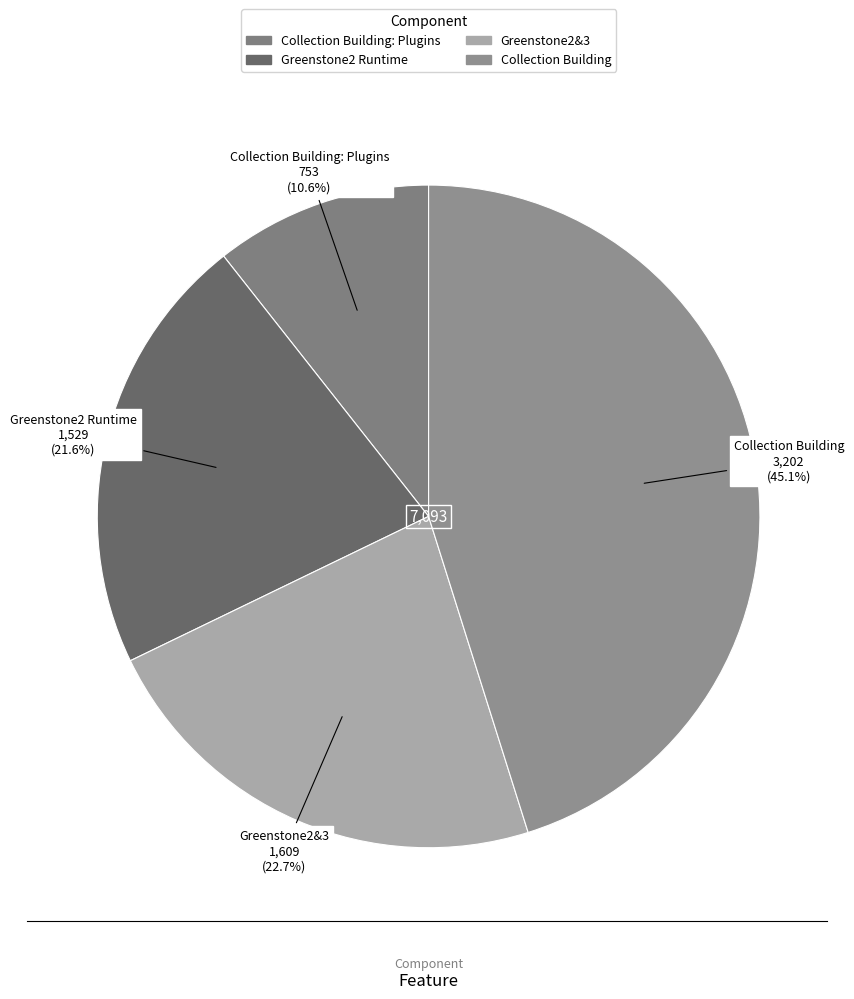

True or false: Collection Building accounts for 26% of the total.

False